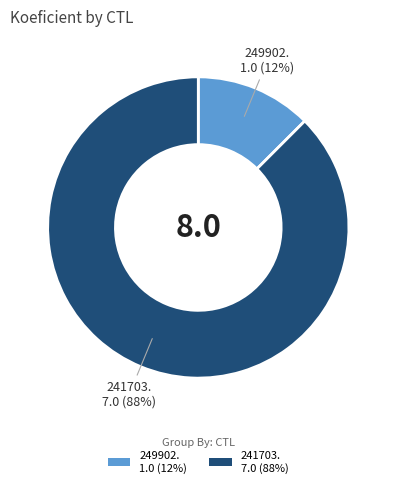

To the nearest percent, what is the average slice percentage?

50%